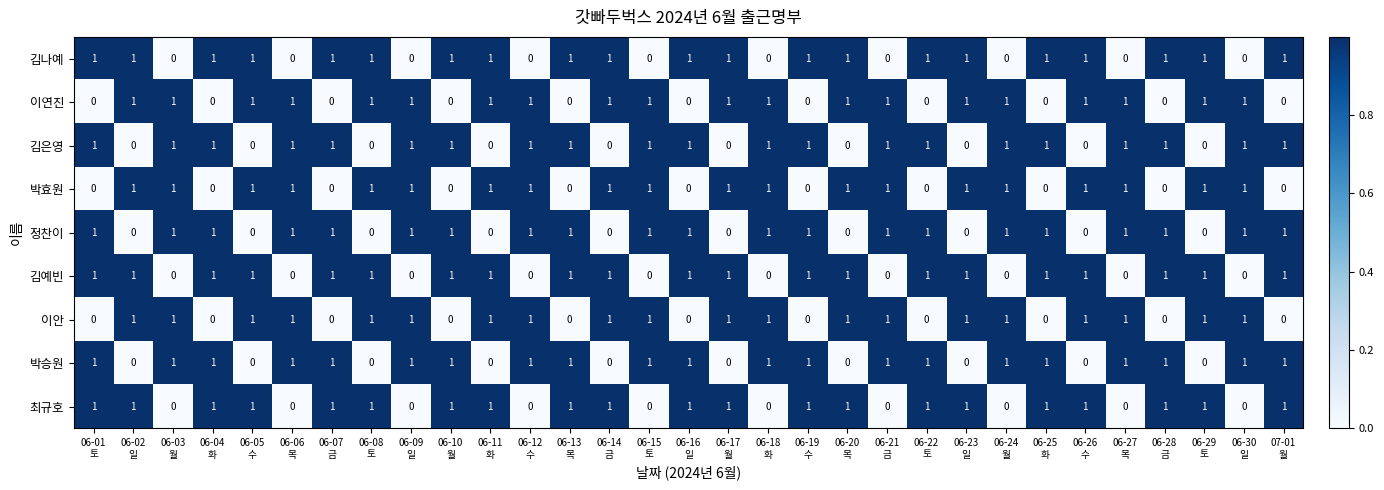

What is the sum of all 김예빈 values?

21